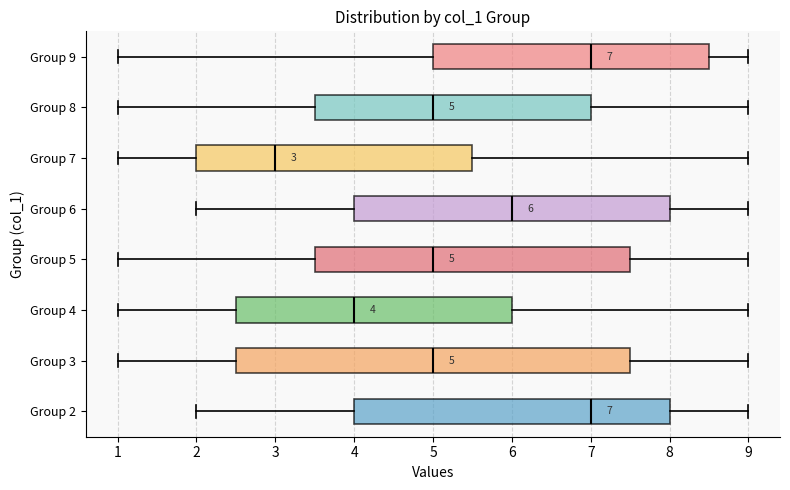

Comparing the boxes themselves (not the whiskers), which one is the widest?

Group 3